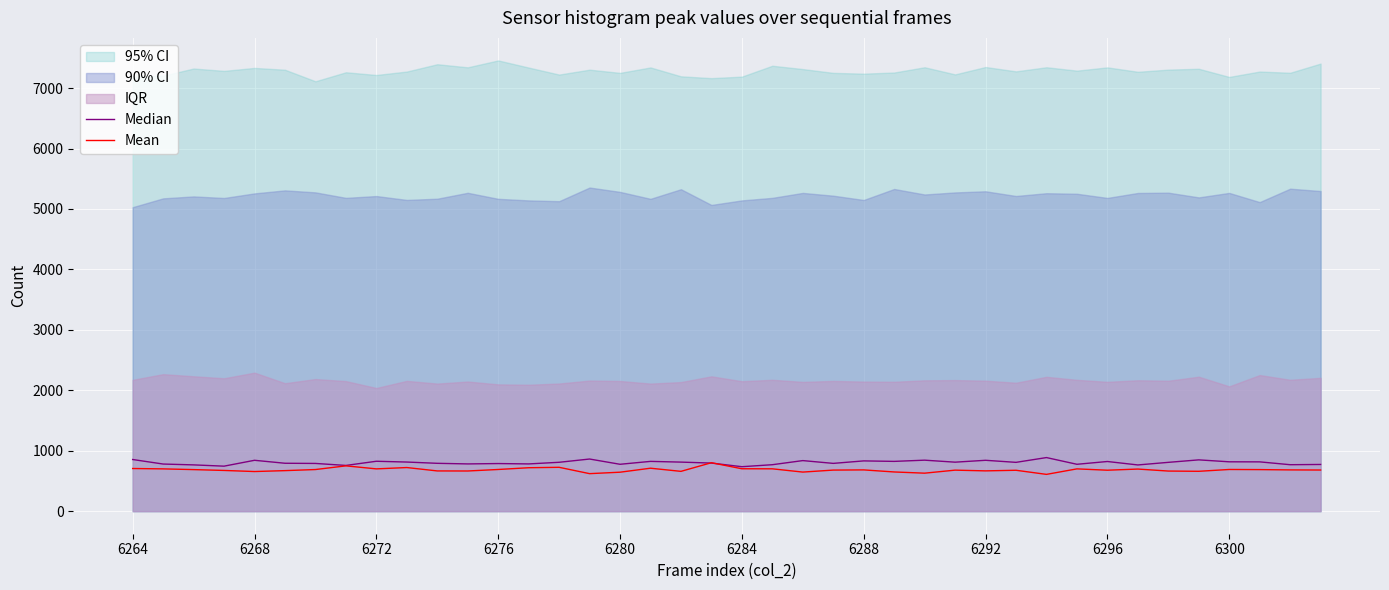

What is the minimum value shown in the chart?

609